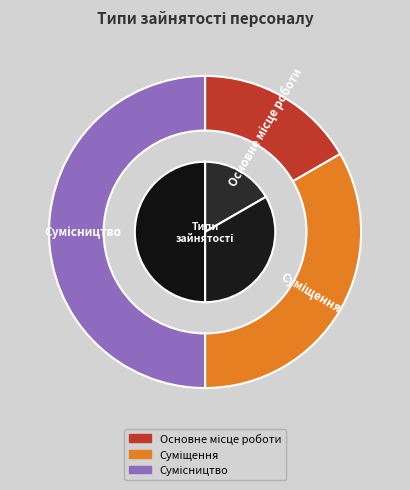

Combined, do Основне місце роботи and Суміщення account for over 50%?

No